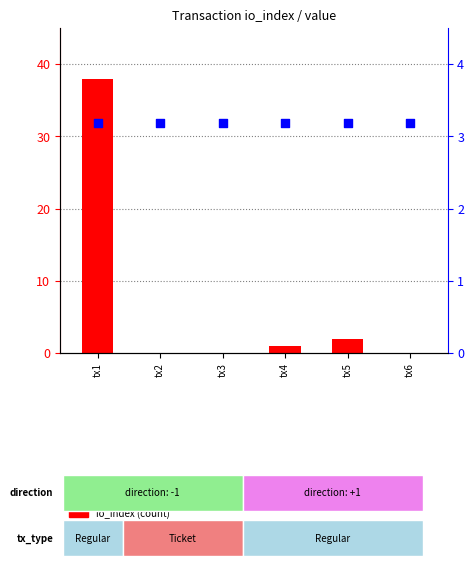

At how many categories does at least one series exceed 29?

1